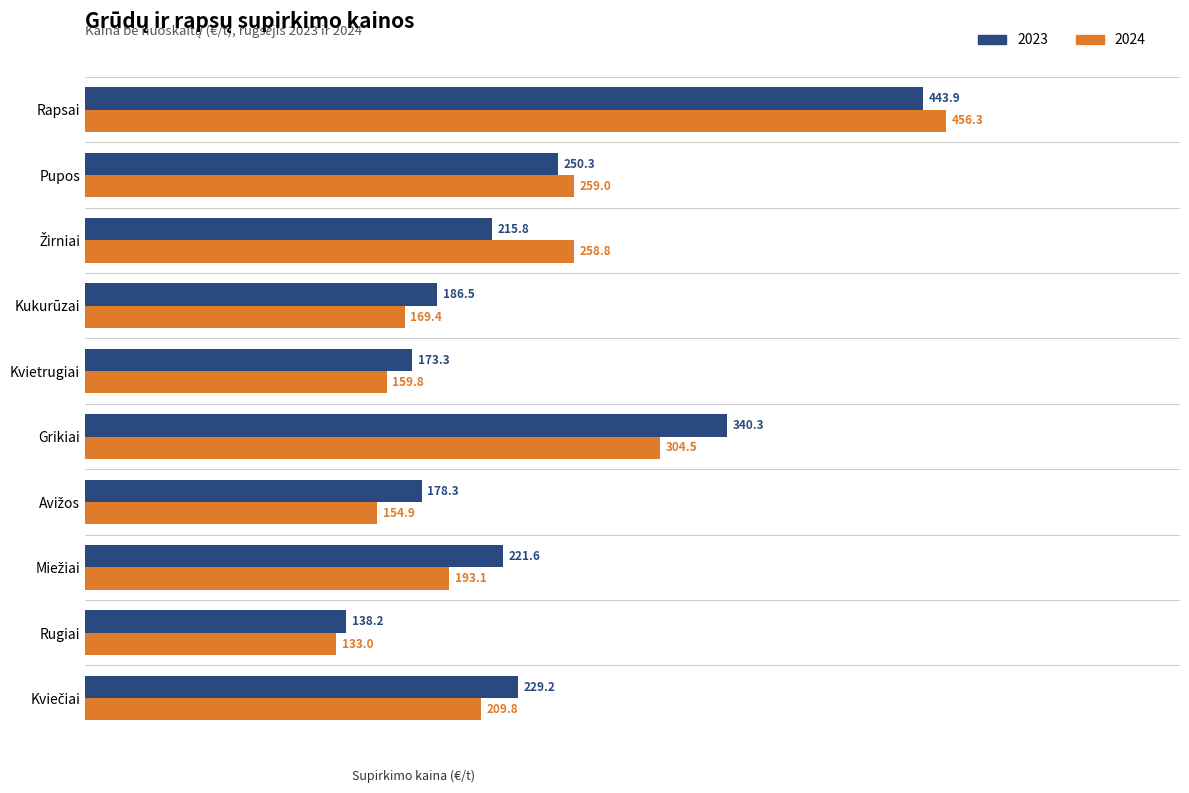

What is the total value across all series at Grikiai?

644.8